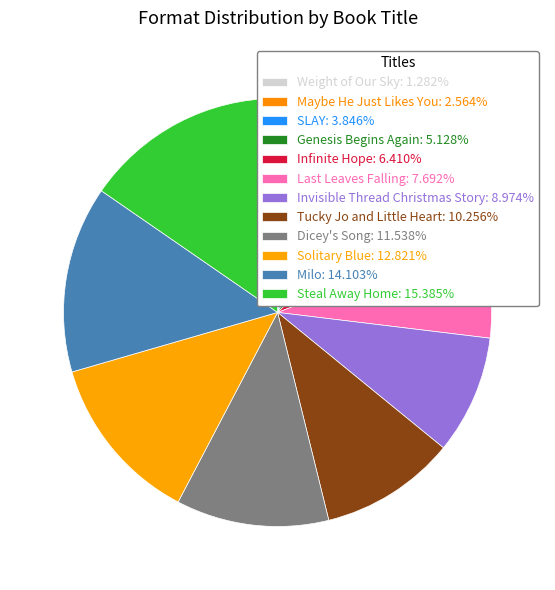

To the nearest percent, what percentage of the pie is Solitary Blue?

13%